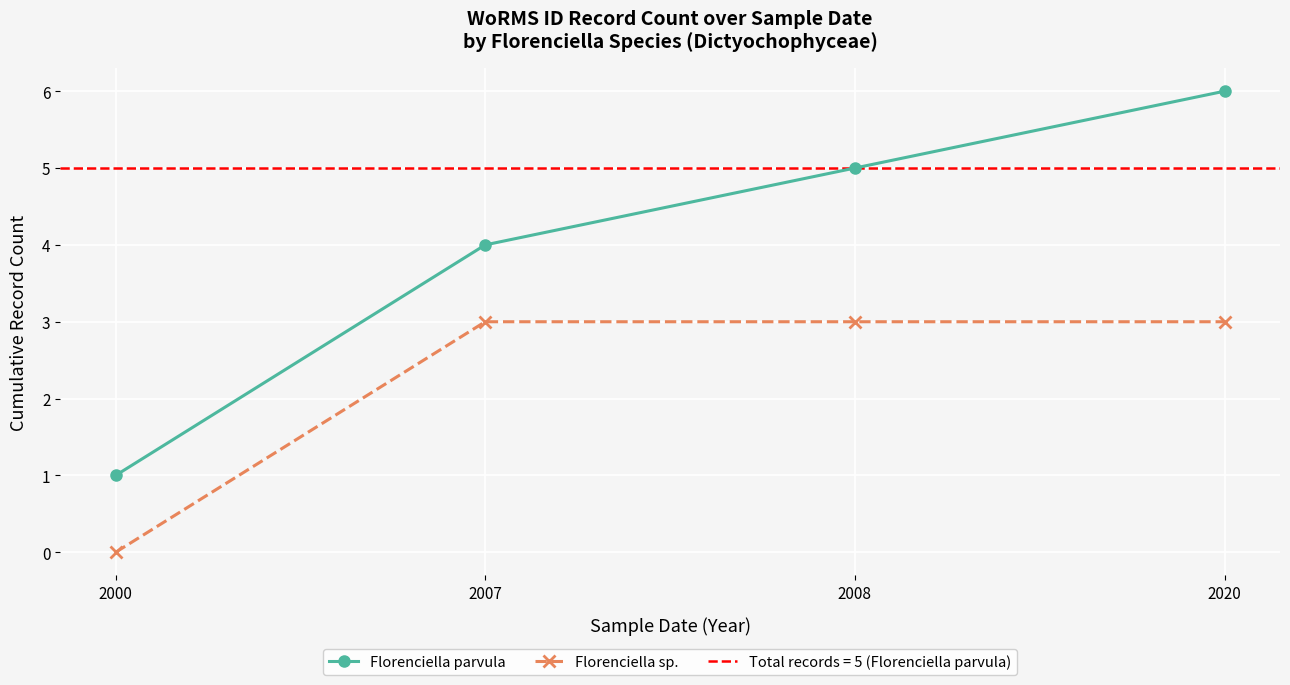

Which category has the lowest value across all series?

2000